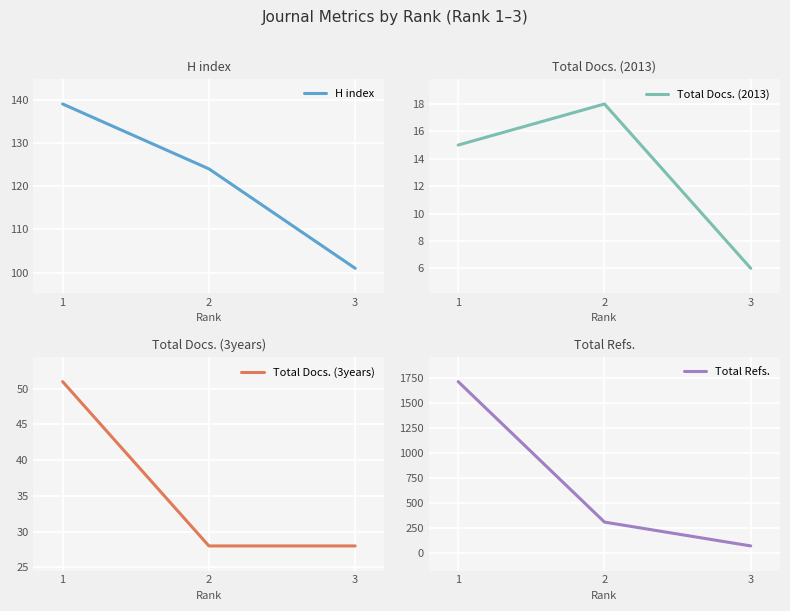

Reading right to left, transcribe all the data shown in this chart.

H index: 3=101	2=124	1=139
Total Docs. (2013): 3=6	2=18	1=15
Total Docs. (3years): 3=28	2=28	1=51
Total Refs.: 3=70	2=308	1=1709